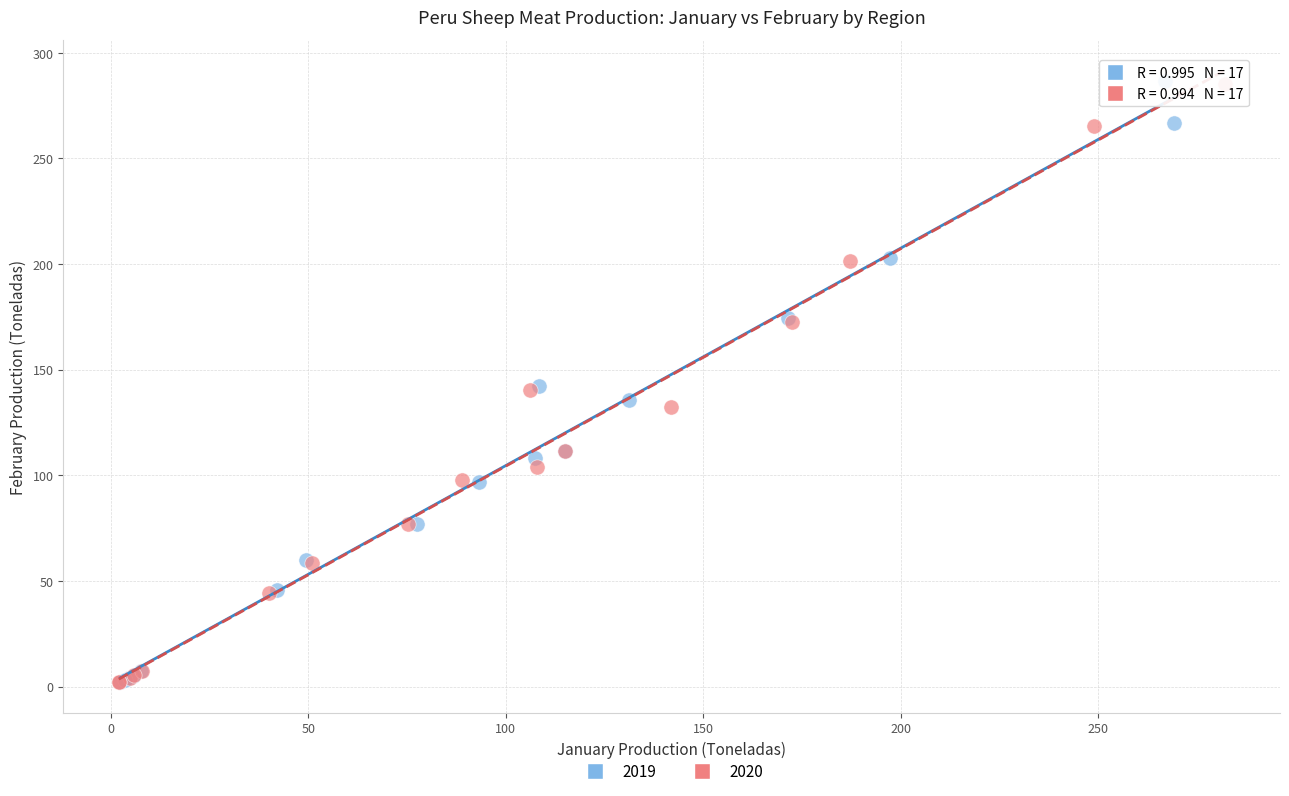

Which series has the largest Y range (max minus min)?

2019